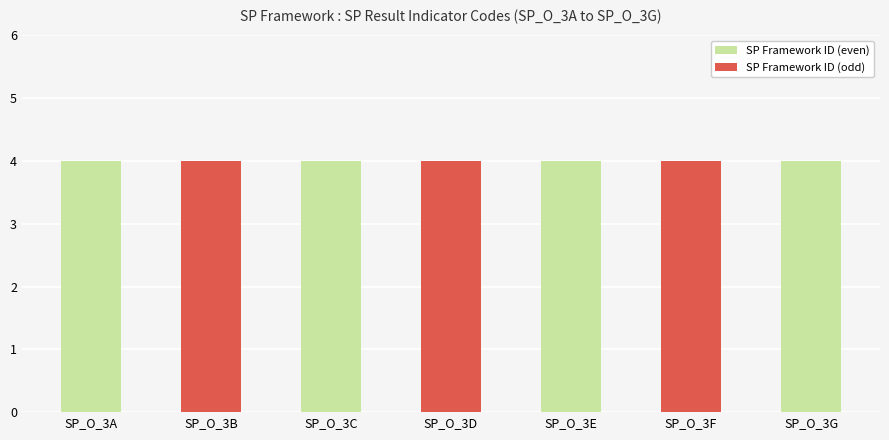

How many values in SP Framework ID (odd) are above zero?

3